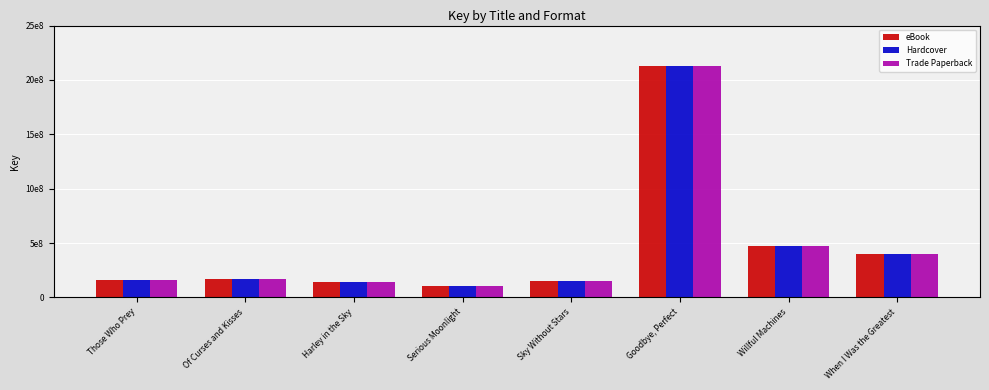

Does the chart contain stacked bars?

No